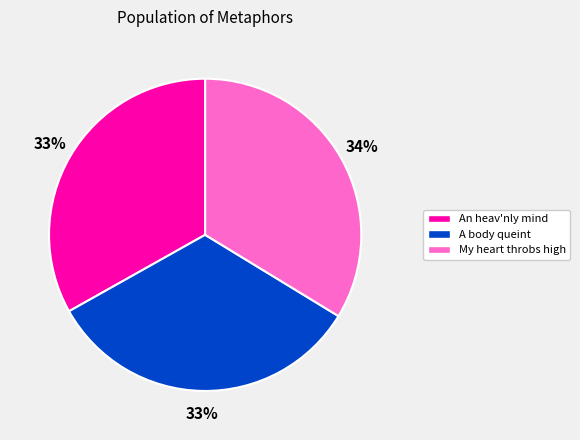

To the nearest percent, what is the average slice percentage?

33%